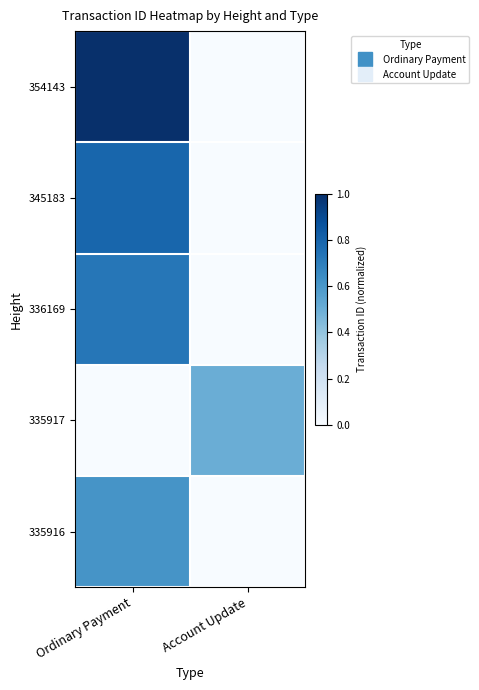

What is the maximum value shown in the chart?

1.0